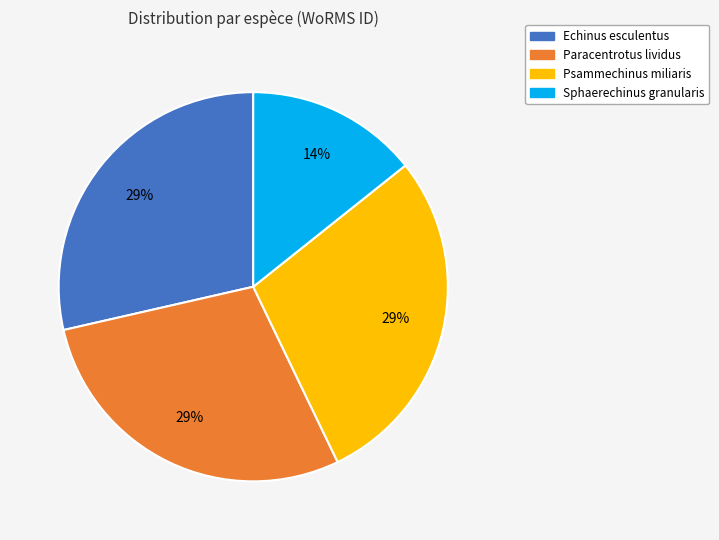

Is there any slice that represents more than half of the pie?

No